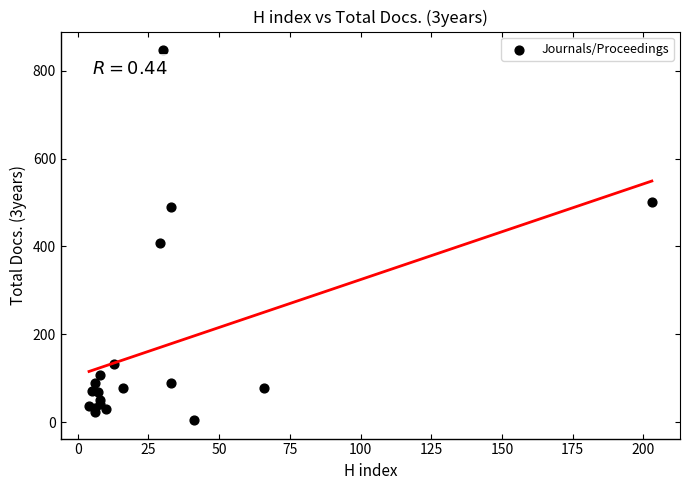

What Y value in the scatter plot is closest to 426?

408